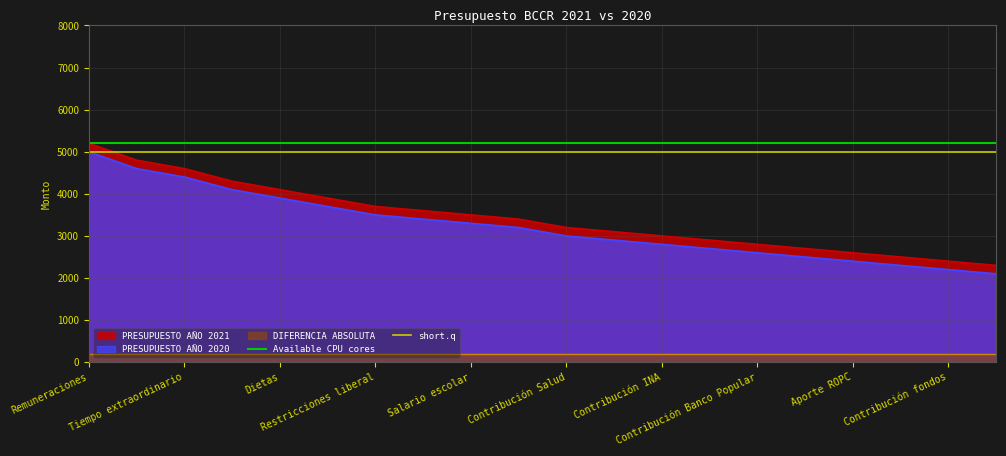

True or false: PRESUPUESTO AÑO 2020 and PRESUPUESTO AÑO 2021 intersect in this chart.

False